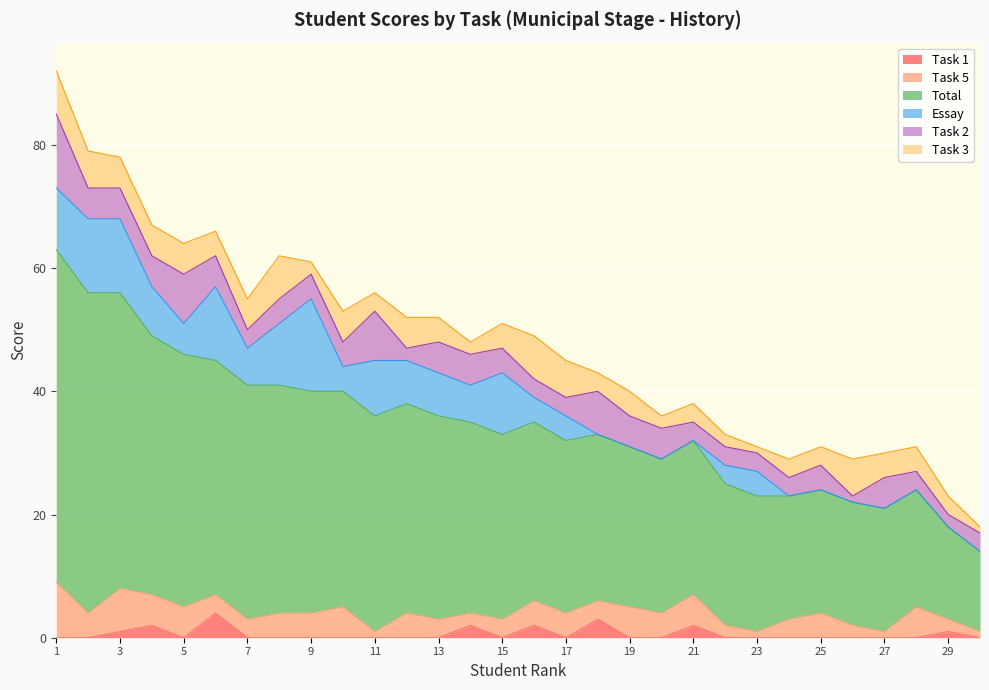

Reading right to left, extract all data points from this chart.

Task 1: 0	1	0	0	0	0	0	0	0	2	0	0	3	0	2	0	2	0	0	0	0	0	0	0	4	0	2	1	0	0
Task 5: 1	2	5	1	2	4	3	1	2	5	4	5	3	4	4	3	2	3	4	1	5	4	4	3	3	5	5	7	4	9
Total: 13	15	19	20	20	20	20	22	23	25	25	26	27	28	29	30	31	33	34	35	35	36	37	38	38	41	42	48	52	54
Essay: 0	0	0	0	0	0	0	4	3	0	0	0	0	4	4	10	6	7	7	9	4	15	10	6	12	5	8	12	12	10
Task 2: 3	2	3	5	1	4	3	3	3	3	5	5	7	3	3	4	5	5	2	8	4	4	4	3	5	8	5	5	5	12
Task 3: 1	3	4	4	6	3	3	1	2	3	2	4	3	6	7	4	2	4	5	3	5	2	7	5	4	5	5	5	6	7